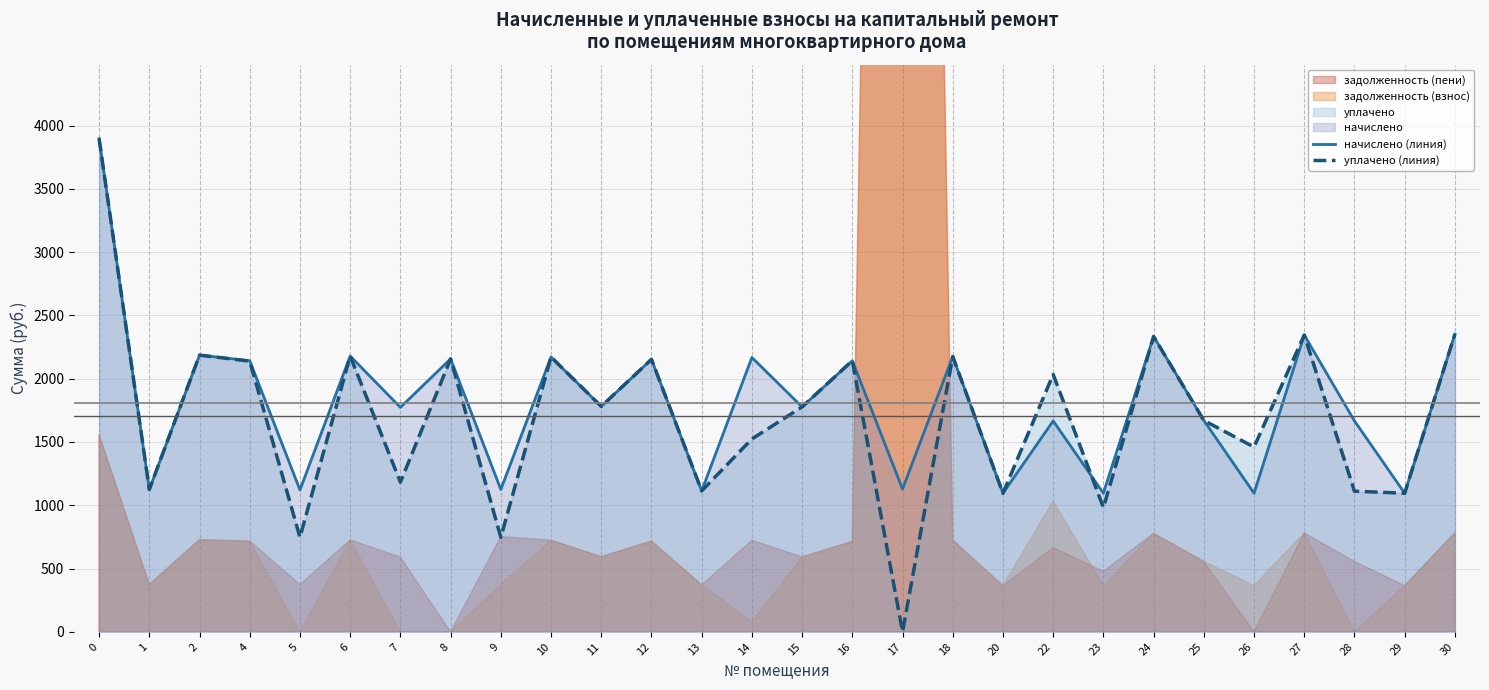

The value of уплачено (линия) at 29 is 1095.0. True or false?

True